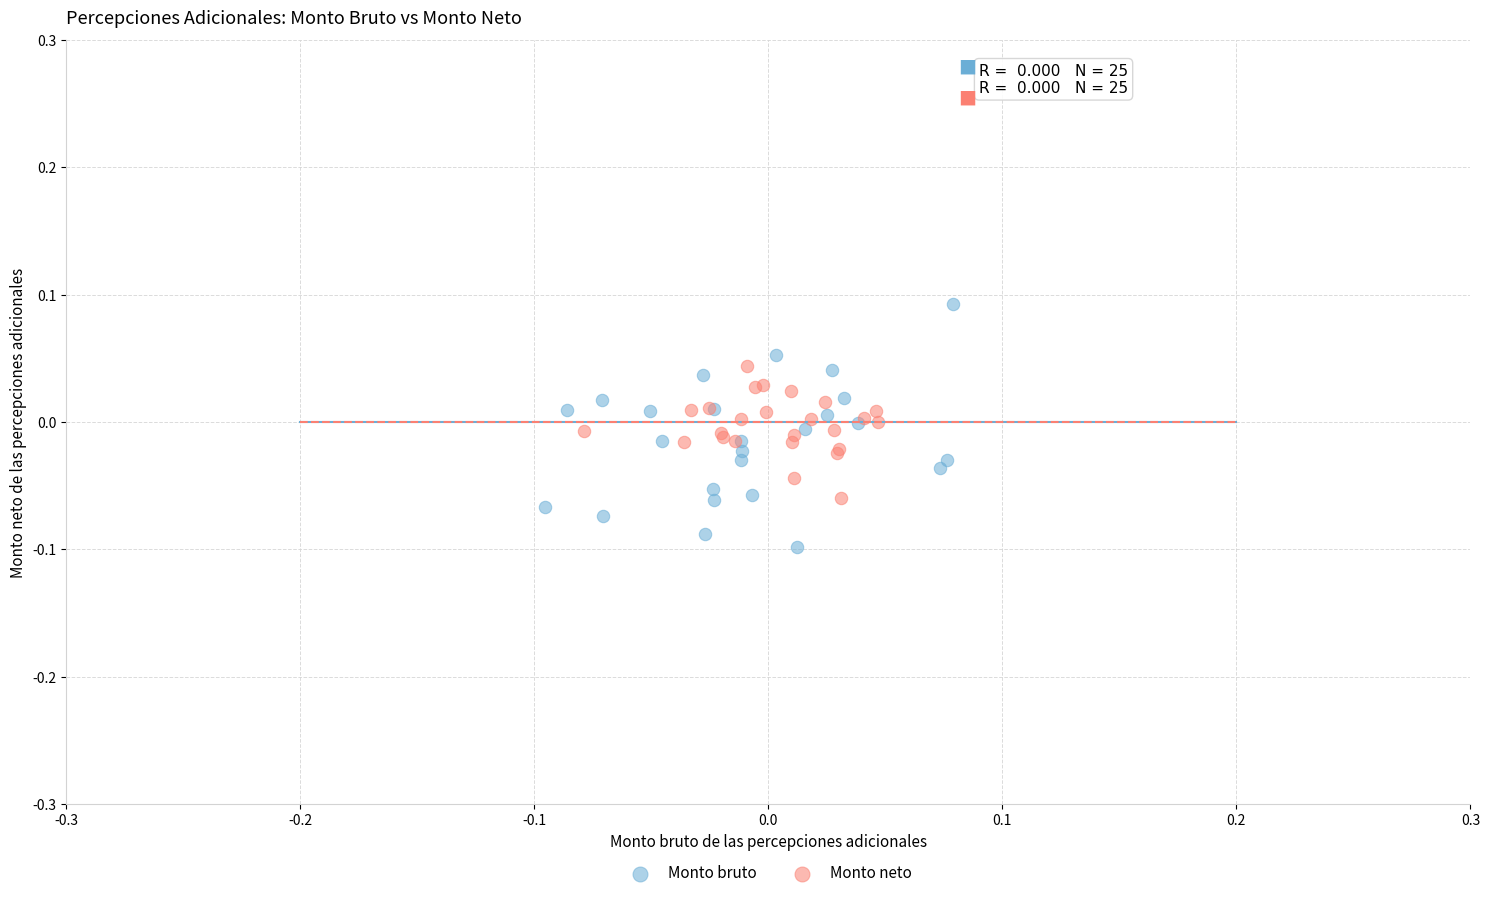

Which series reaches the minimum Y coordinate?

Monto bruto